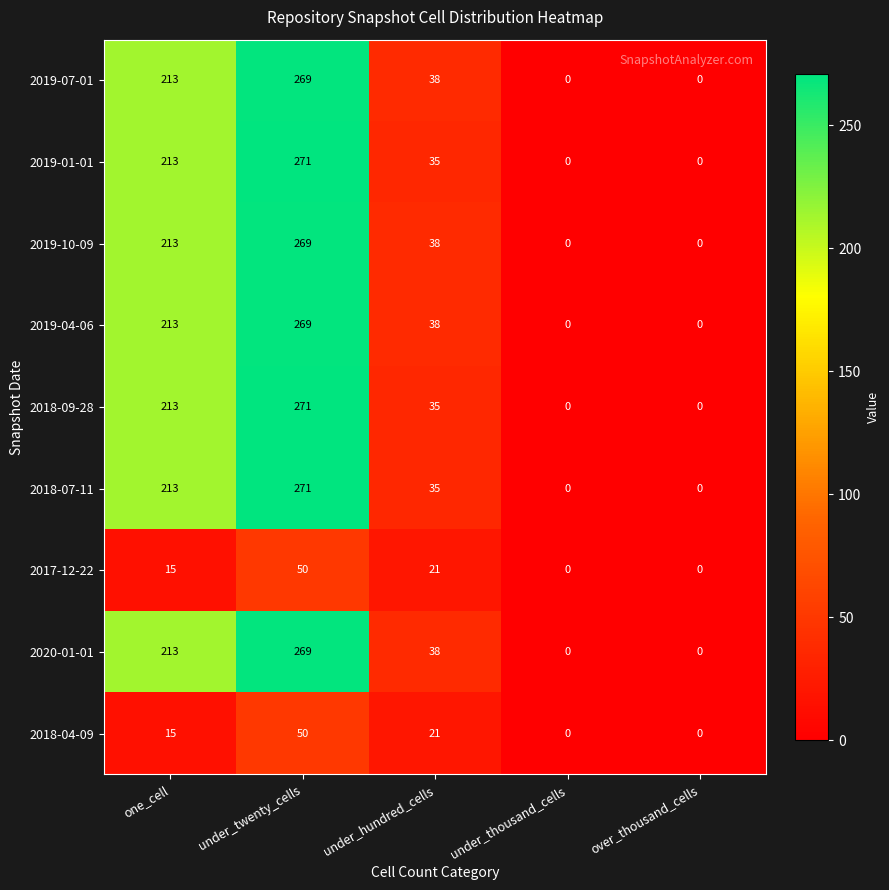

At which category is the sum across all series the highest?

under_twenty_cells